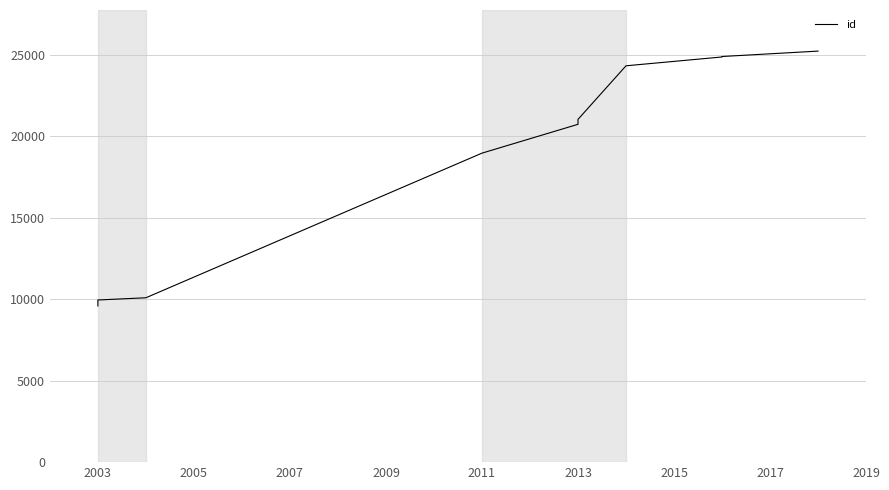

What is the label of the 6th point from the left?

2013